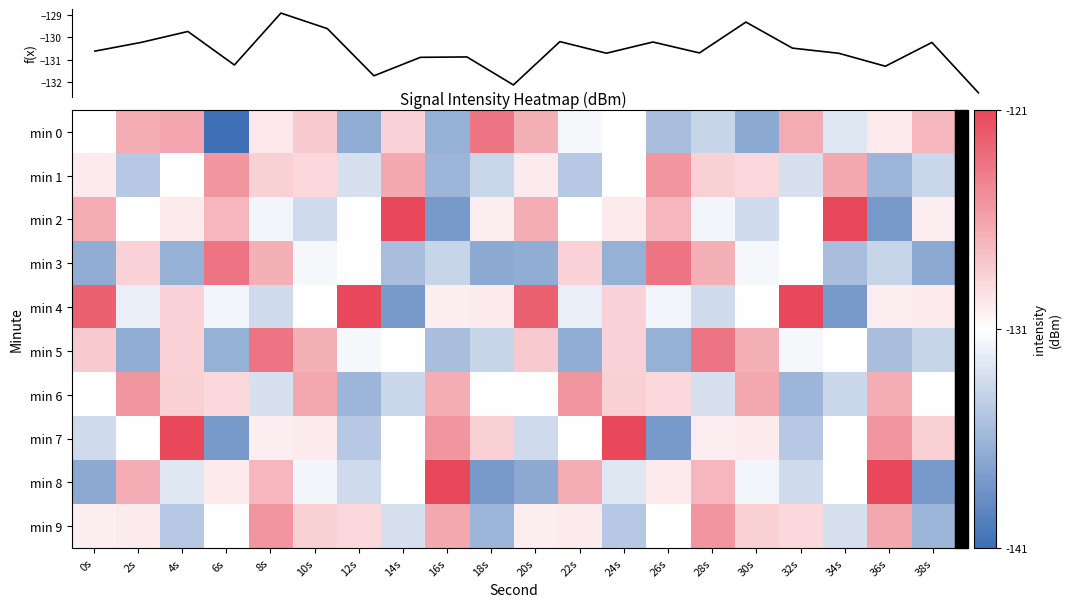

At which label is min 0 closest to -132?

22s